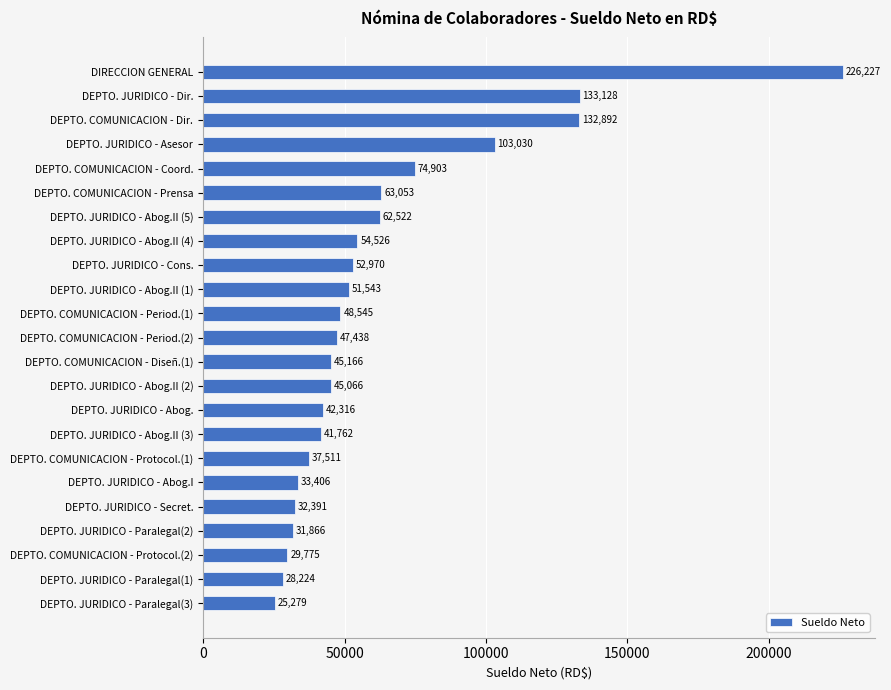

What is the maximum value shown in the chart?

226226.8